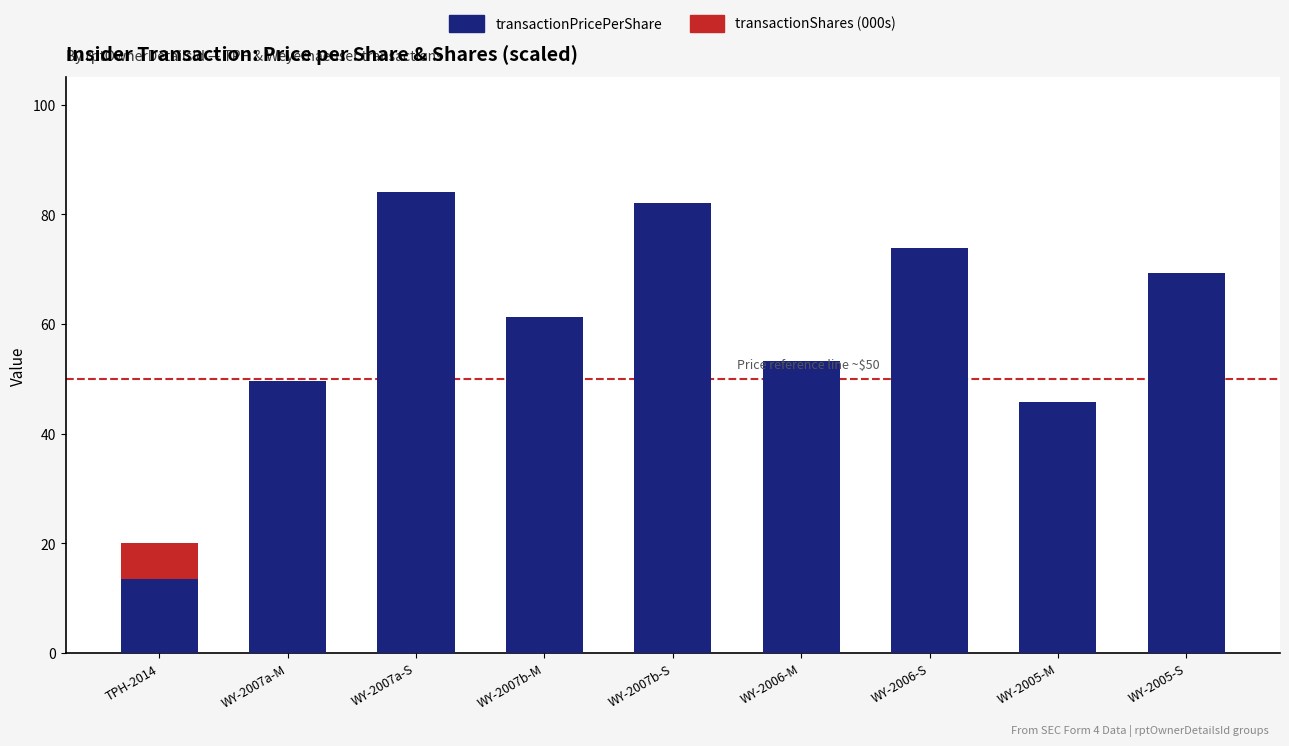

Reading left to right, list all the values displayed in this chart.

transactionShares (000s): 20.0	33.0	33.0	11.6	11.6	35.2	35.2	7.6	7.6
transactionPricePerShare: 13.4	49.6	84.0	61.2	82.0	53.2	73.8	45.8	69.4